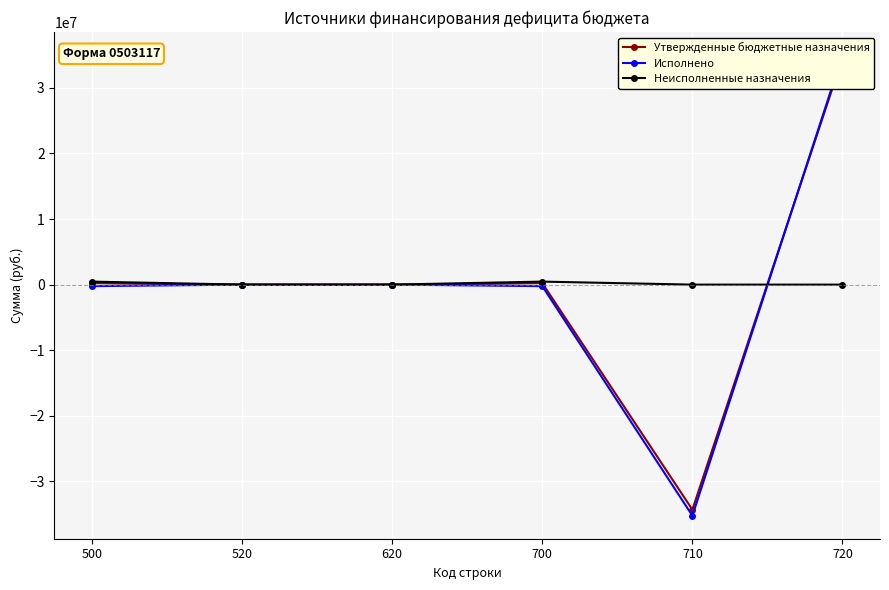

Rank the series by their maximum value, from lowest to highest.

Неисполненные назначения, Утвержденные бюджетные назначения, Исполнено